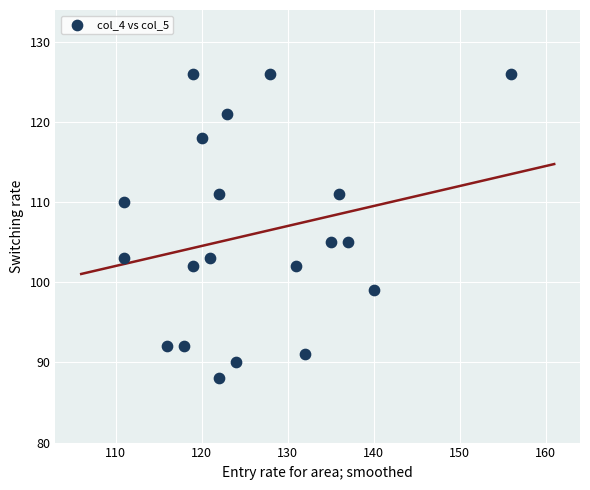

What is the range of Y values (max minus min)?

38